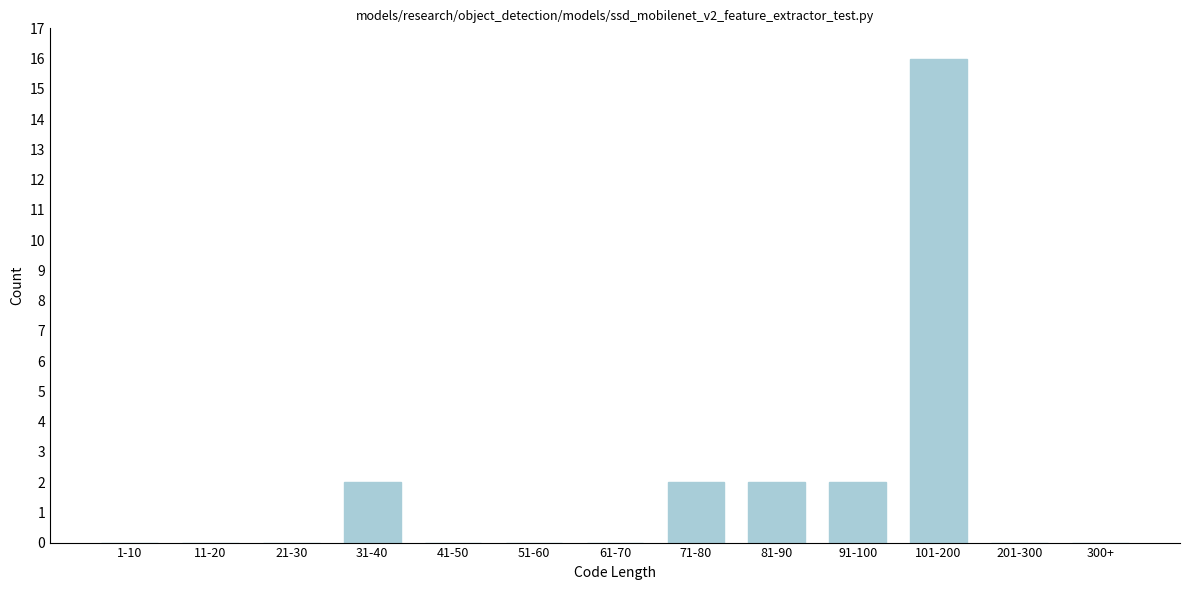

Reading left to right, extract all data points from this chart.

1-10=0	11-20=0	21-30=0	31-40=2	41-50=0	51-60=0	61-70=0	71-80=2	81-90=2	91-100=2	101-200=16	201-300=0	300+=0